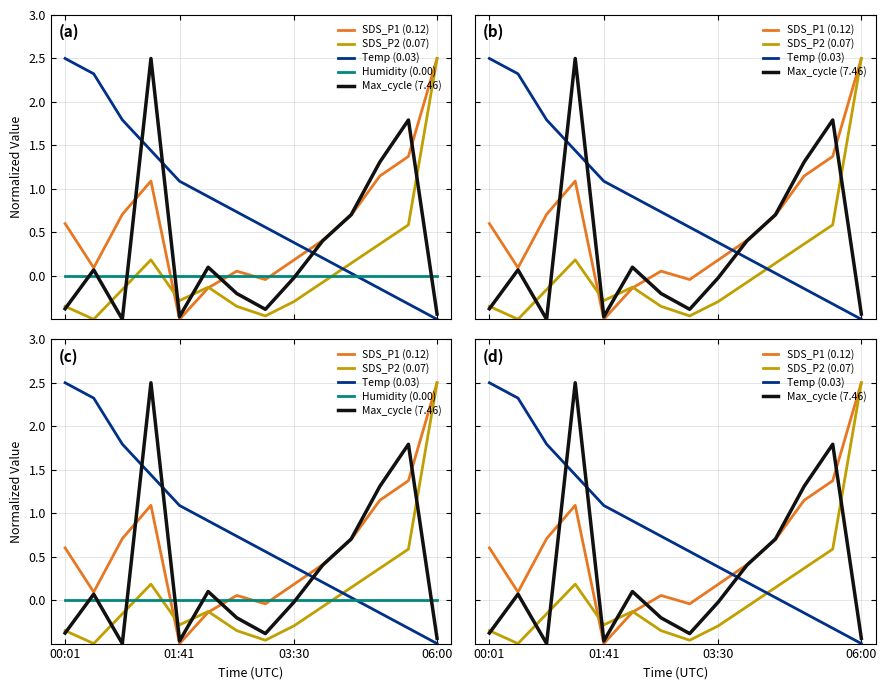

What is the difference between the highest and lowest values at 5?

1.1